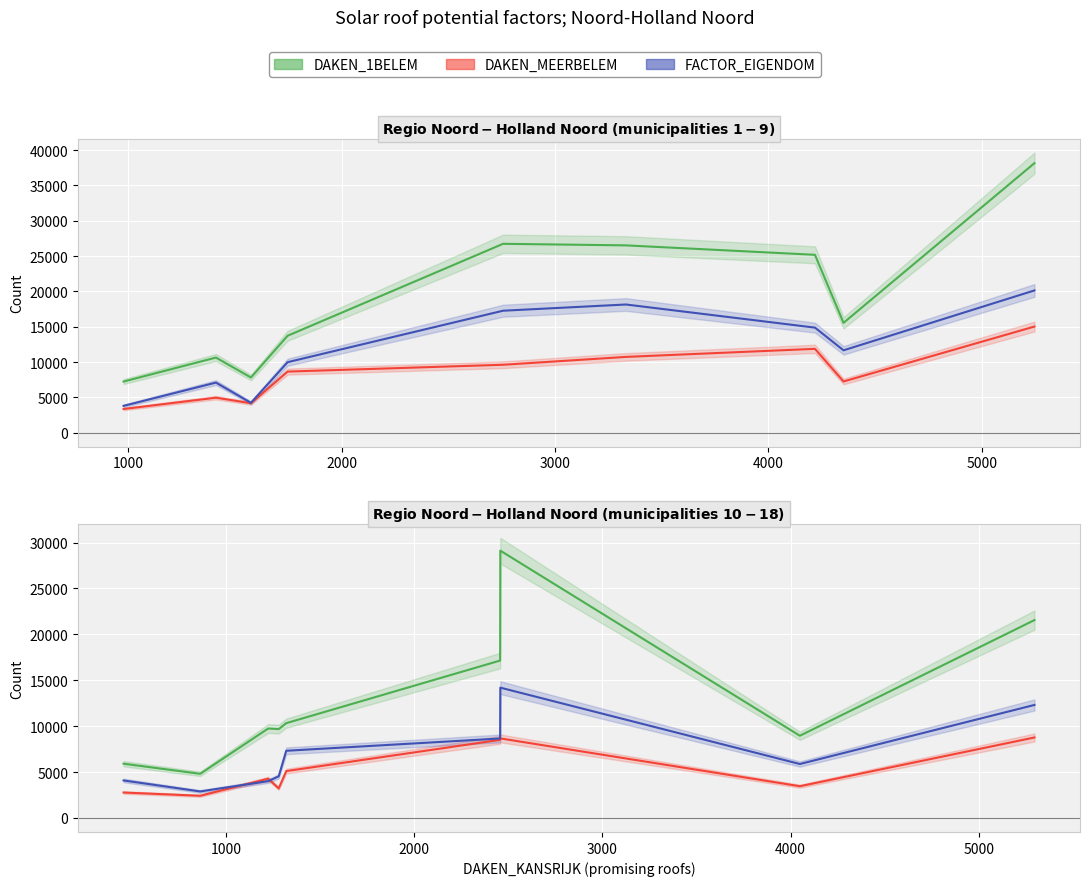

Is this an area chart (filled region under the line)?

No